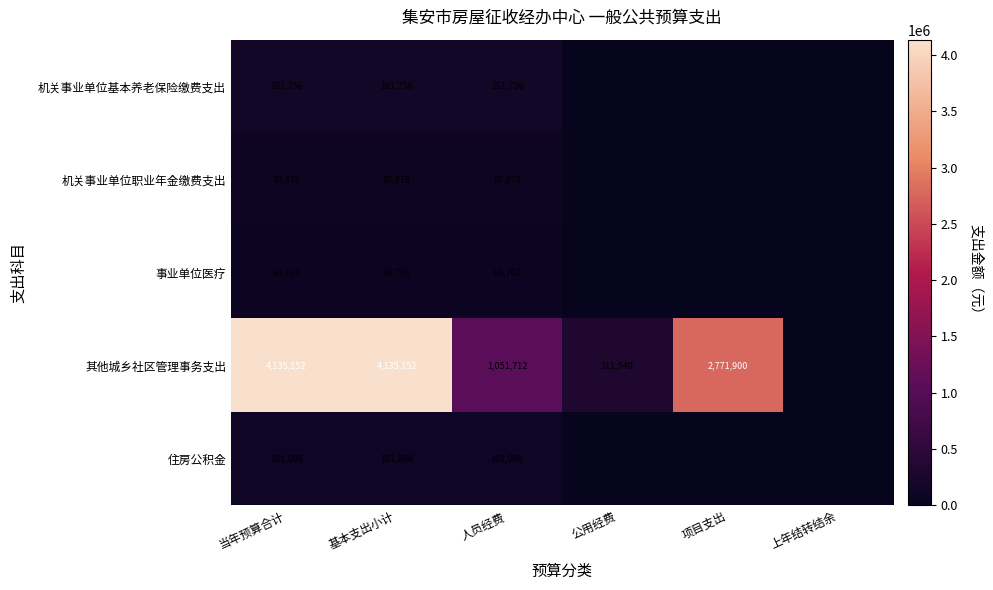

At how many categories does at least one series exceed 1728075?

3